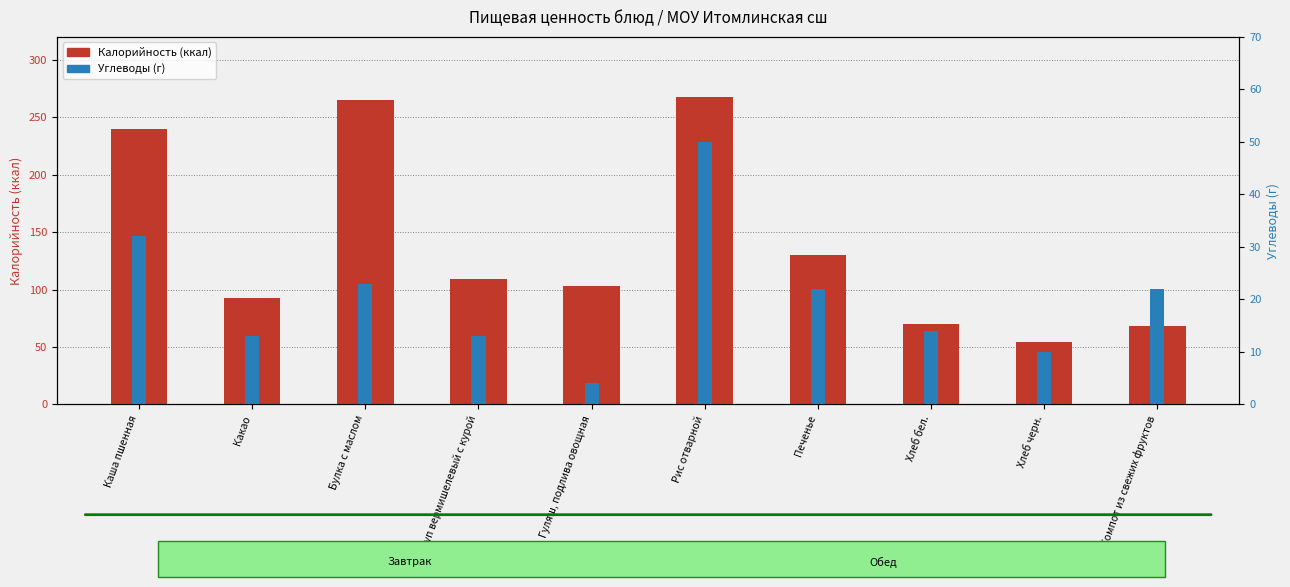

What is the difference between the Калорийность values at Булка с маслом and Печенье?

135